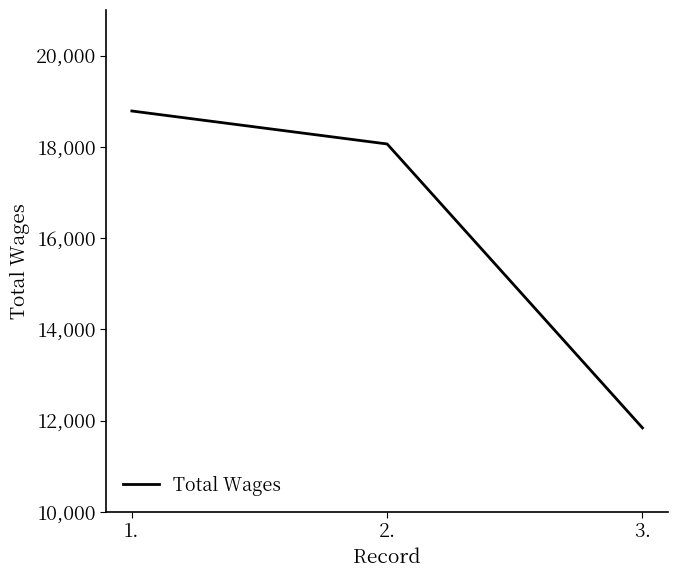

The value at 1. is 18786. True or false?

True